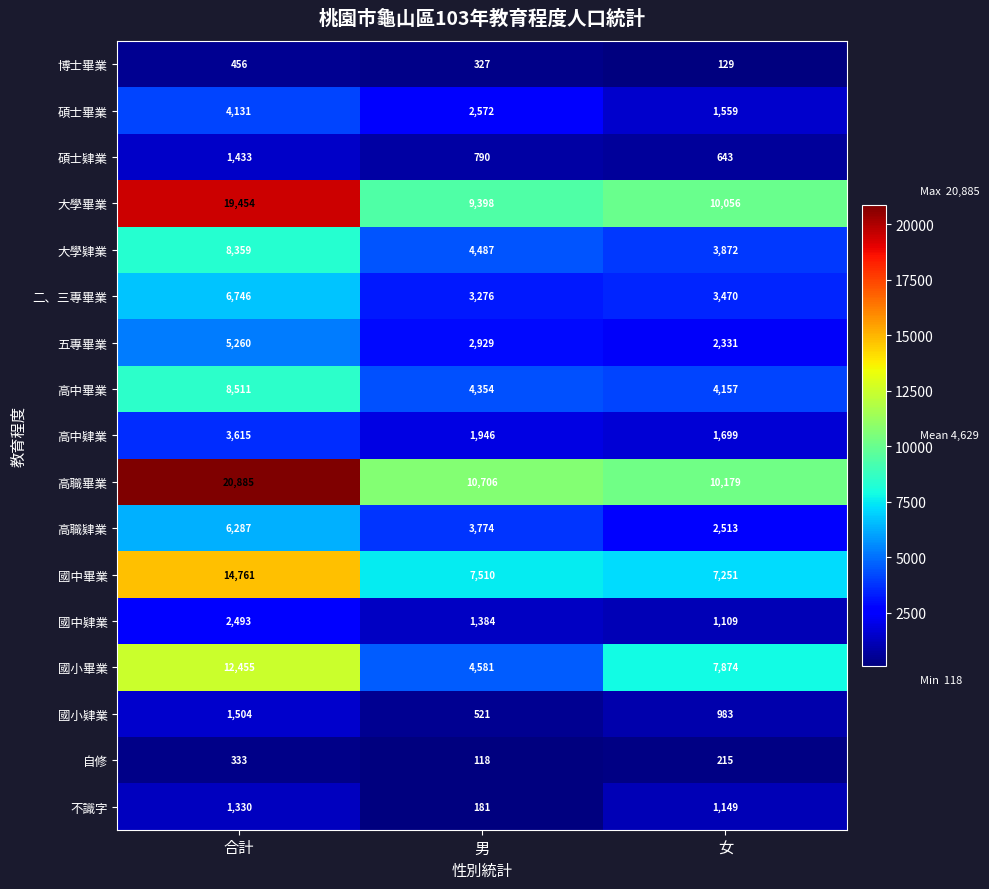

Between 男 and 女, which series saw the biggest shift?

國小畢業